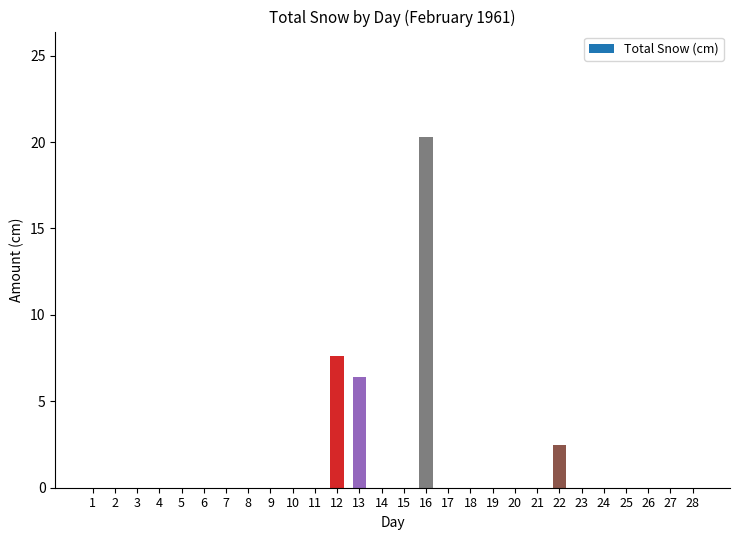

Reading left to right, list all the values displayed in this chart.

1=0.0	2=0.0	3=0.0	4=0.0	5=0.0	6=0.0	7=0.0	8=0.0	9=0.0	10=0.0	11=0.0	12=7.6	13=6.4	14=0.0	15=0.0	16=20.3	17=0.0	18=0.0	19=0.0	20=0.0	21=0.0	22=2.5	23=0.0	24=0.0	25=0.0	26=0.0	27=0.0	28=0.0